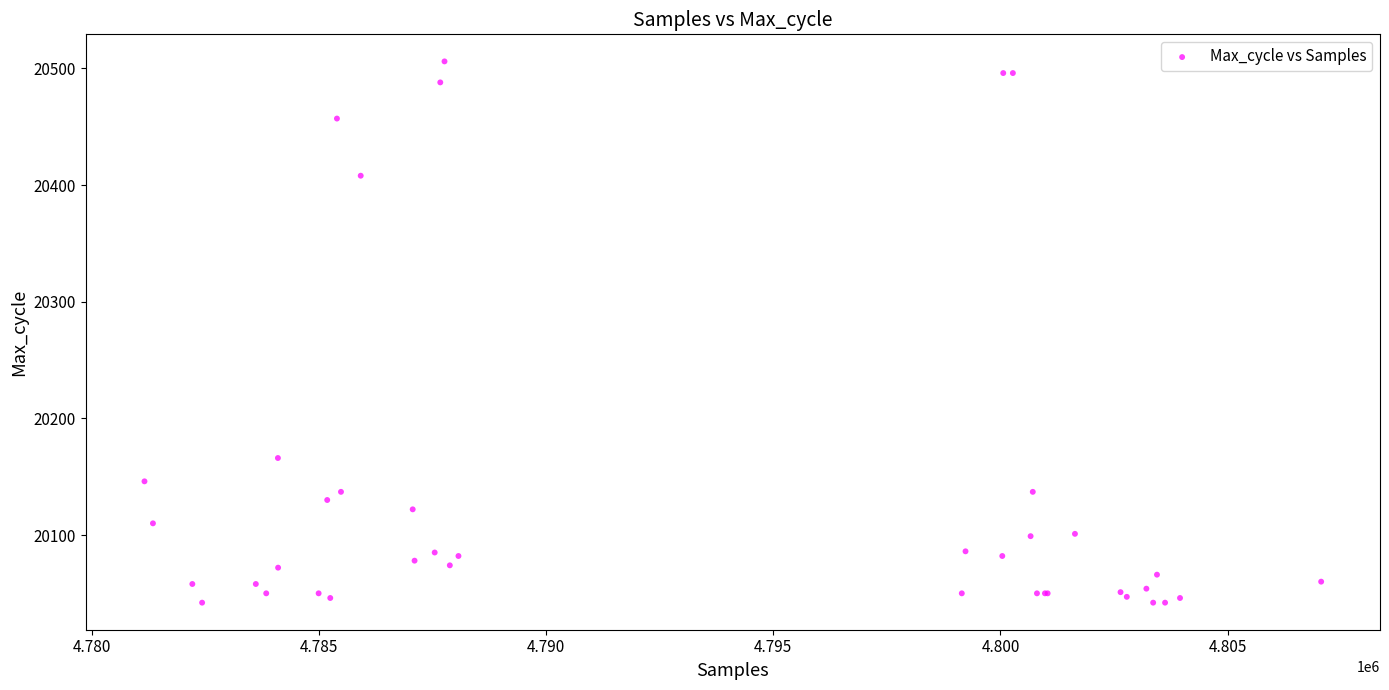

What Y value in the scatter plot is closest to 20274?

20166